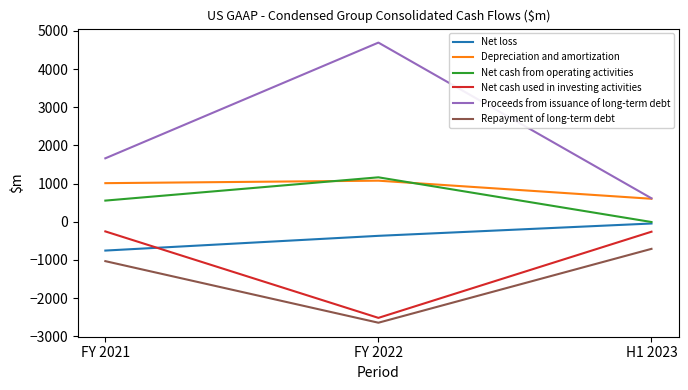

The Repayment of long-term debt series shows -189 at H1 2023. True or false?

False